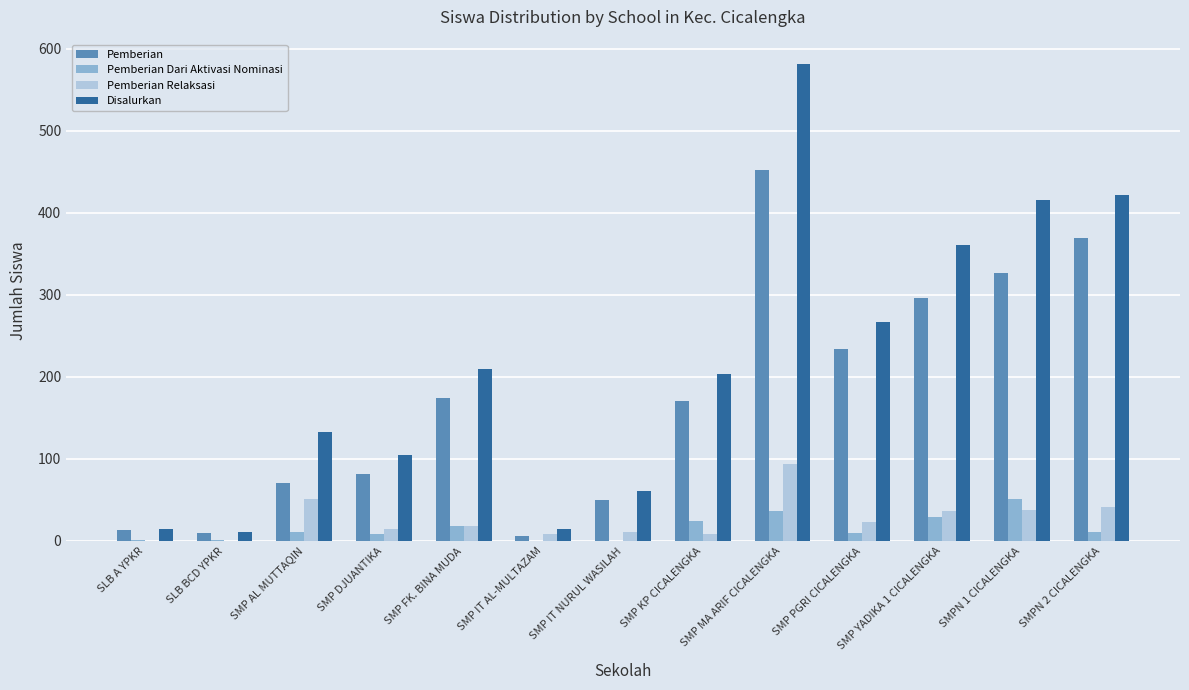

What is the sum of all Disalurkan values?

2800